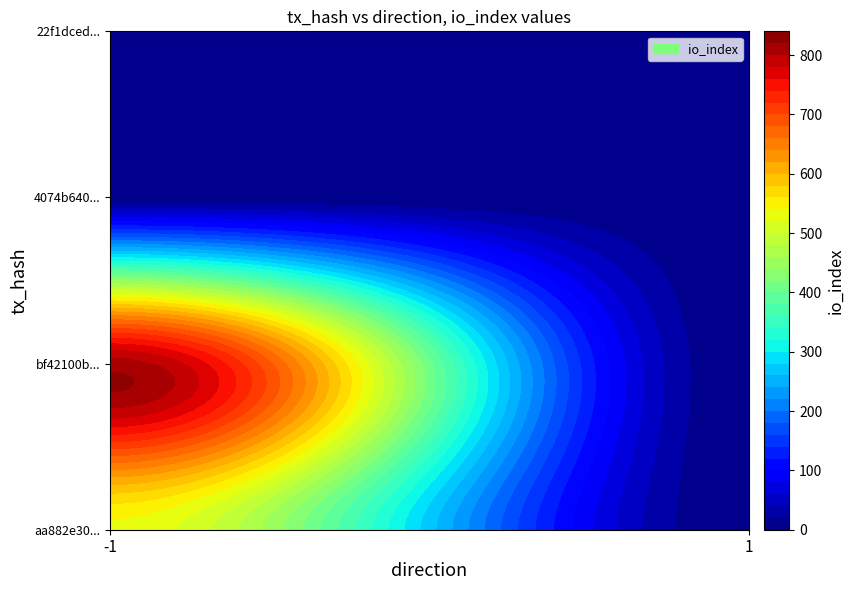

What is the average value of the bf42100b577d1bc41a789eb13840530ece88c5e series?

404